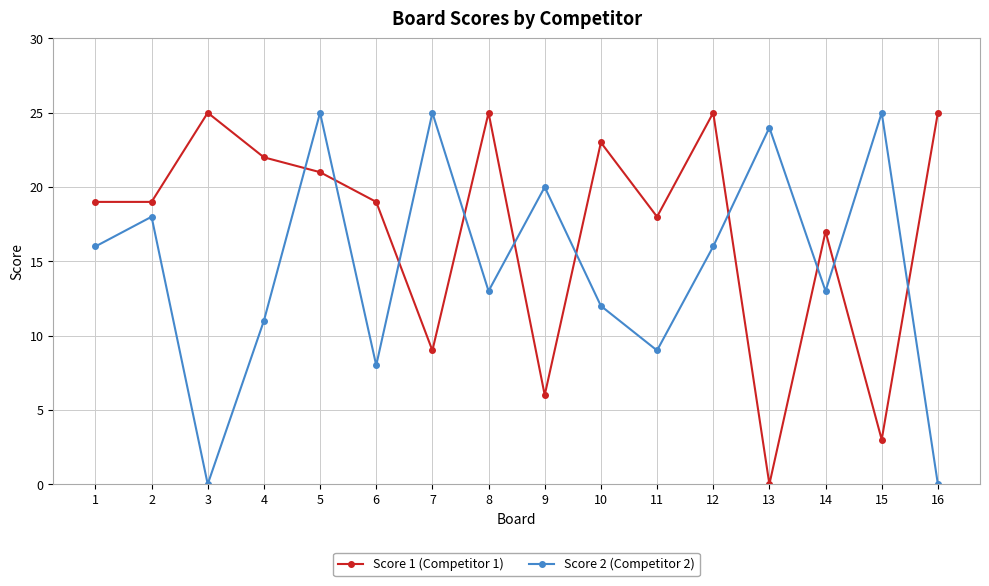

What is the value of the Score 1 (Competitor 1) point at the 4th from the left?

22